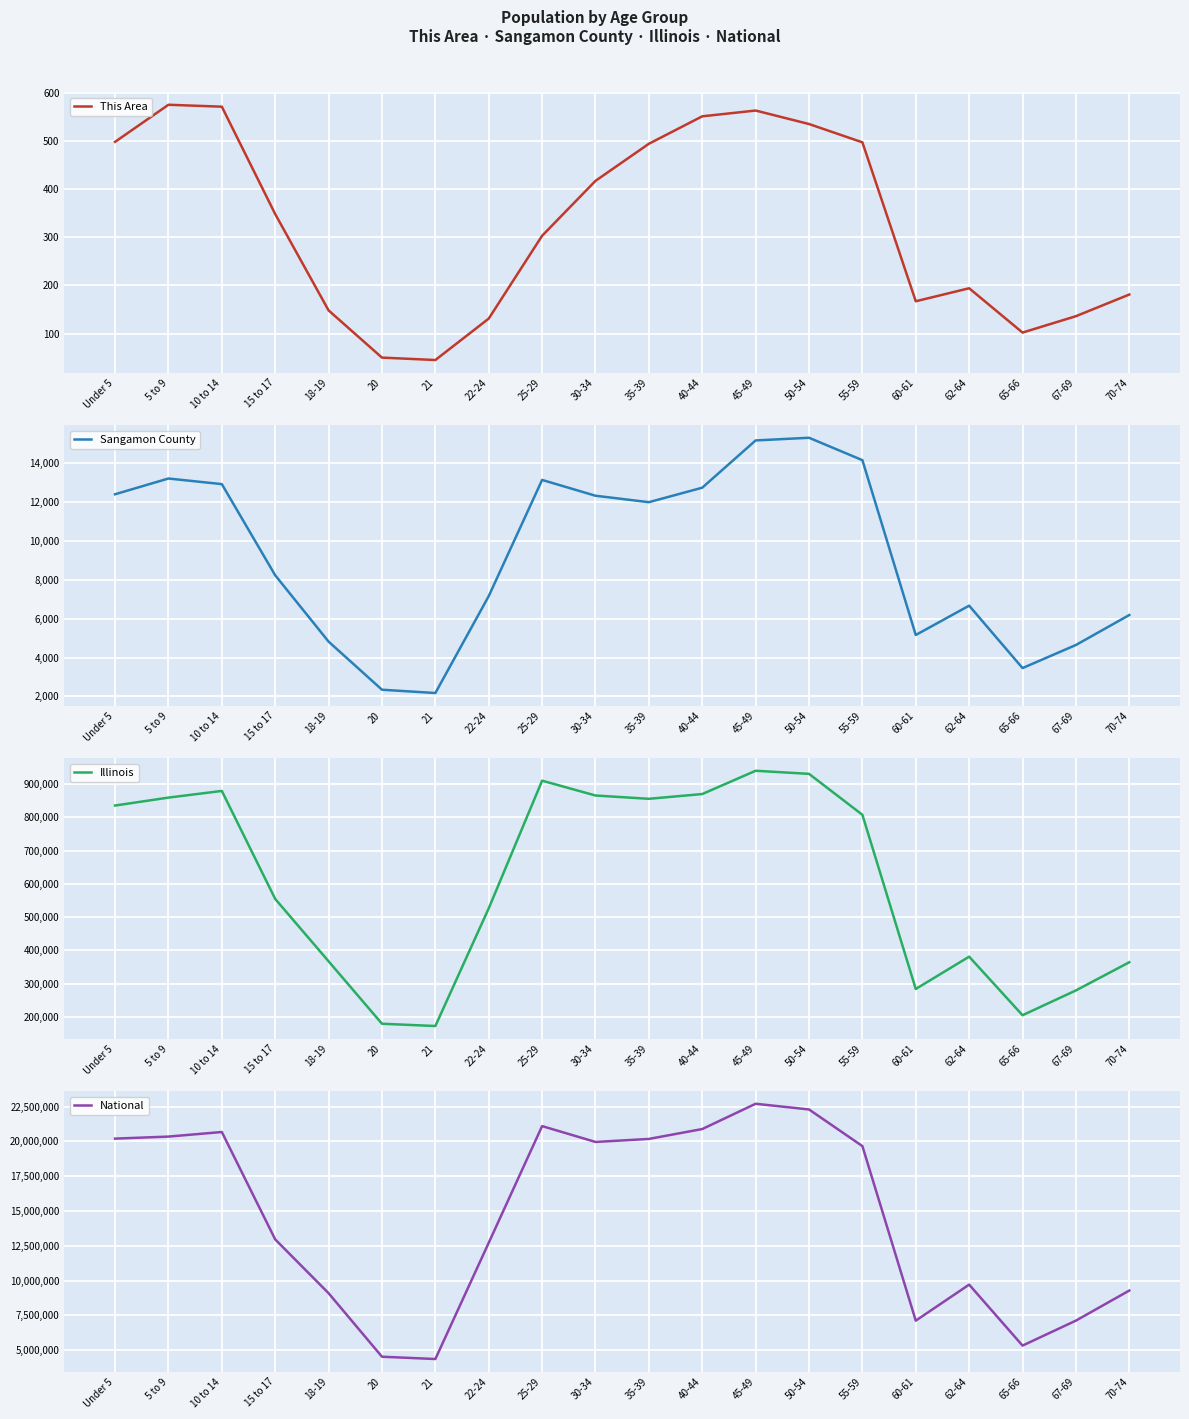

Is the value of Illinois at 55-59 greater than the value of Sangamon County at 10 to 14?

Yes